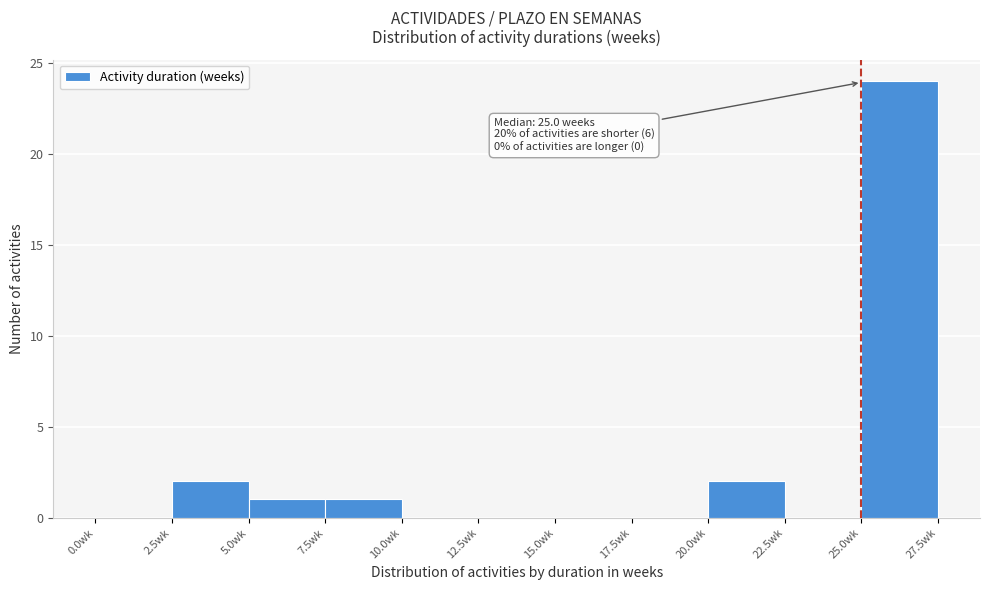

Which range on the x-axis has the tallest bar?

25.0 to 27.5